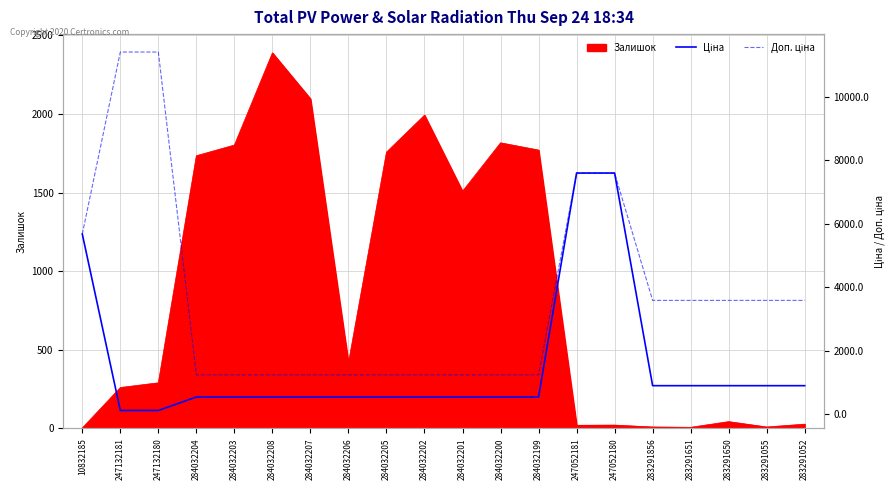

What is the average value of the Доп. ціна series?

3697.9